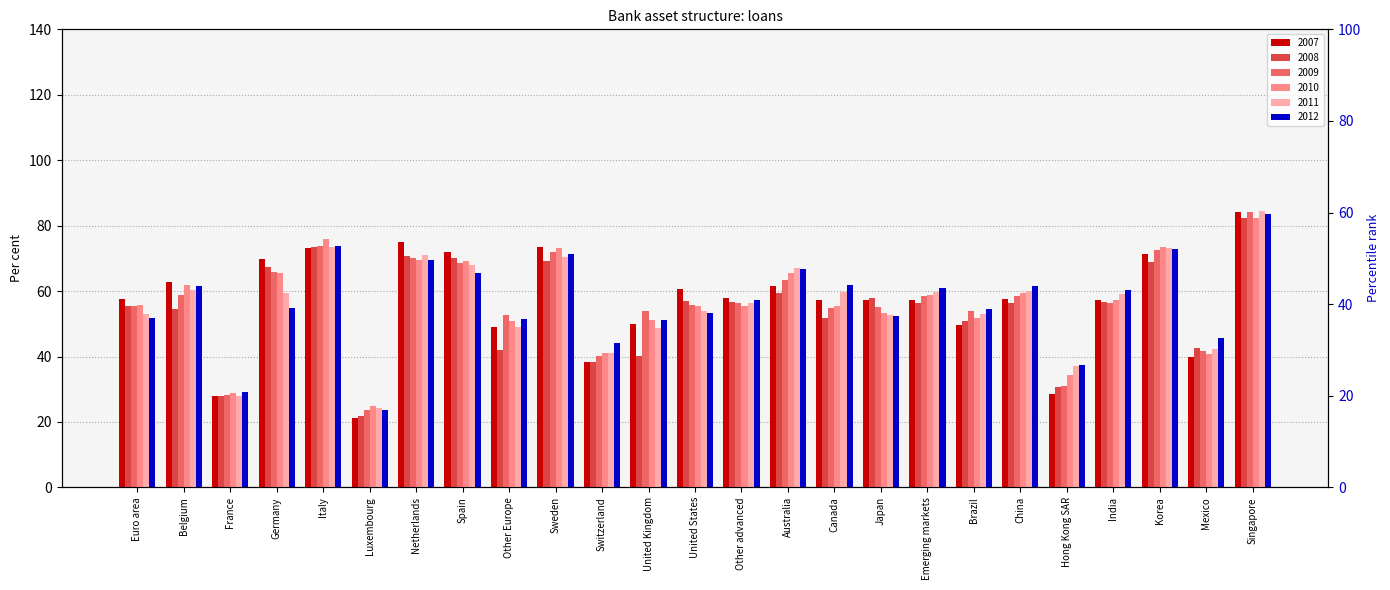

What is the difference between the 2009 values at Euro area and Germany?

10.3